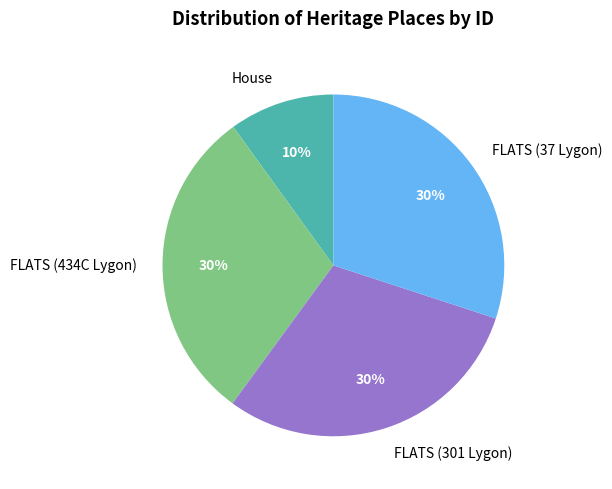

The FLATS (434C Lygon) slice represents 30% of the pie. True or false?

True